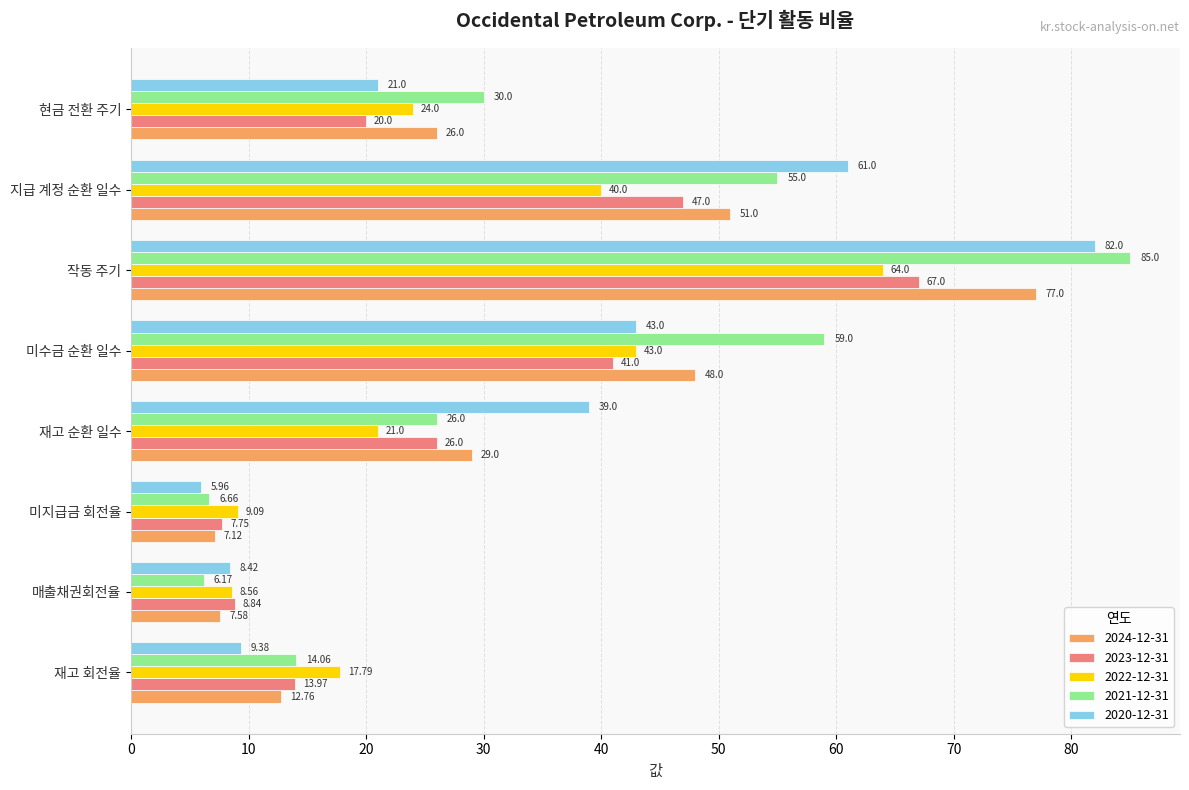

How many data points in 2022-12-31 are less than 24?

4